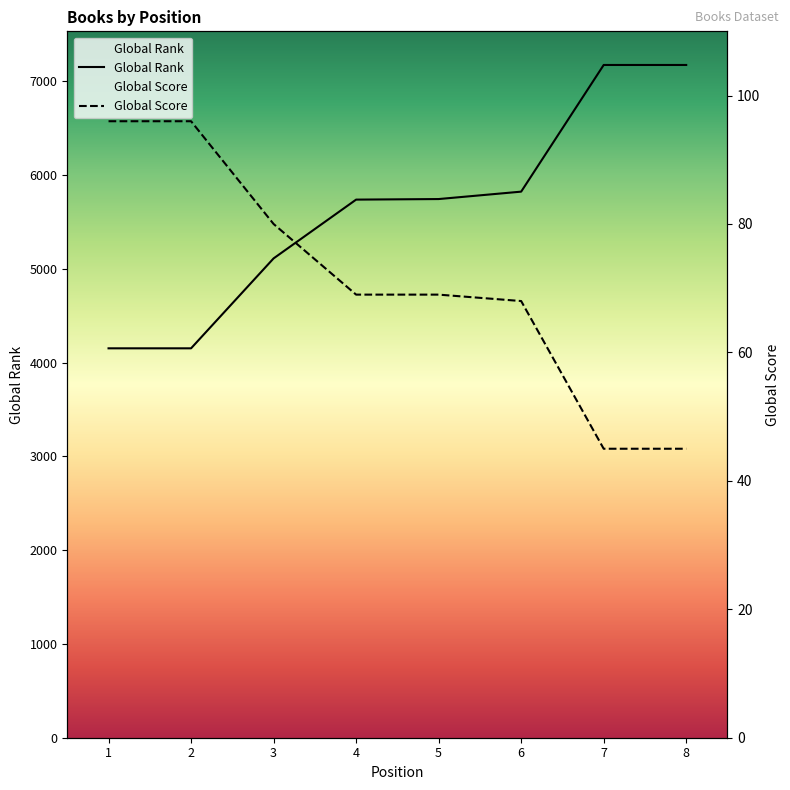

What are all the series names shown in the legend?

Global Rank, Global Score